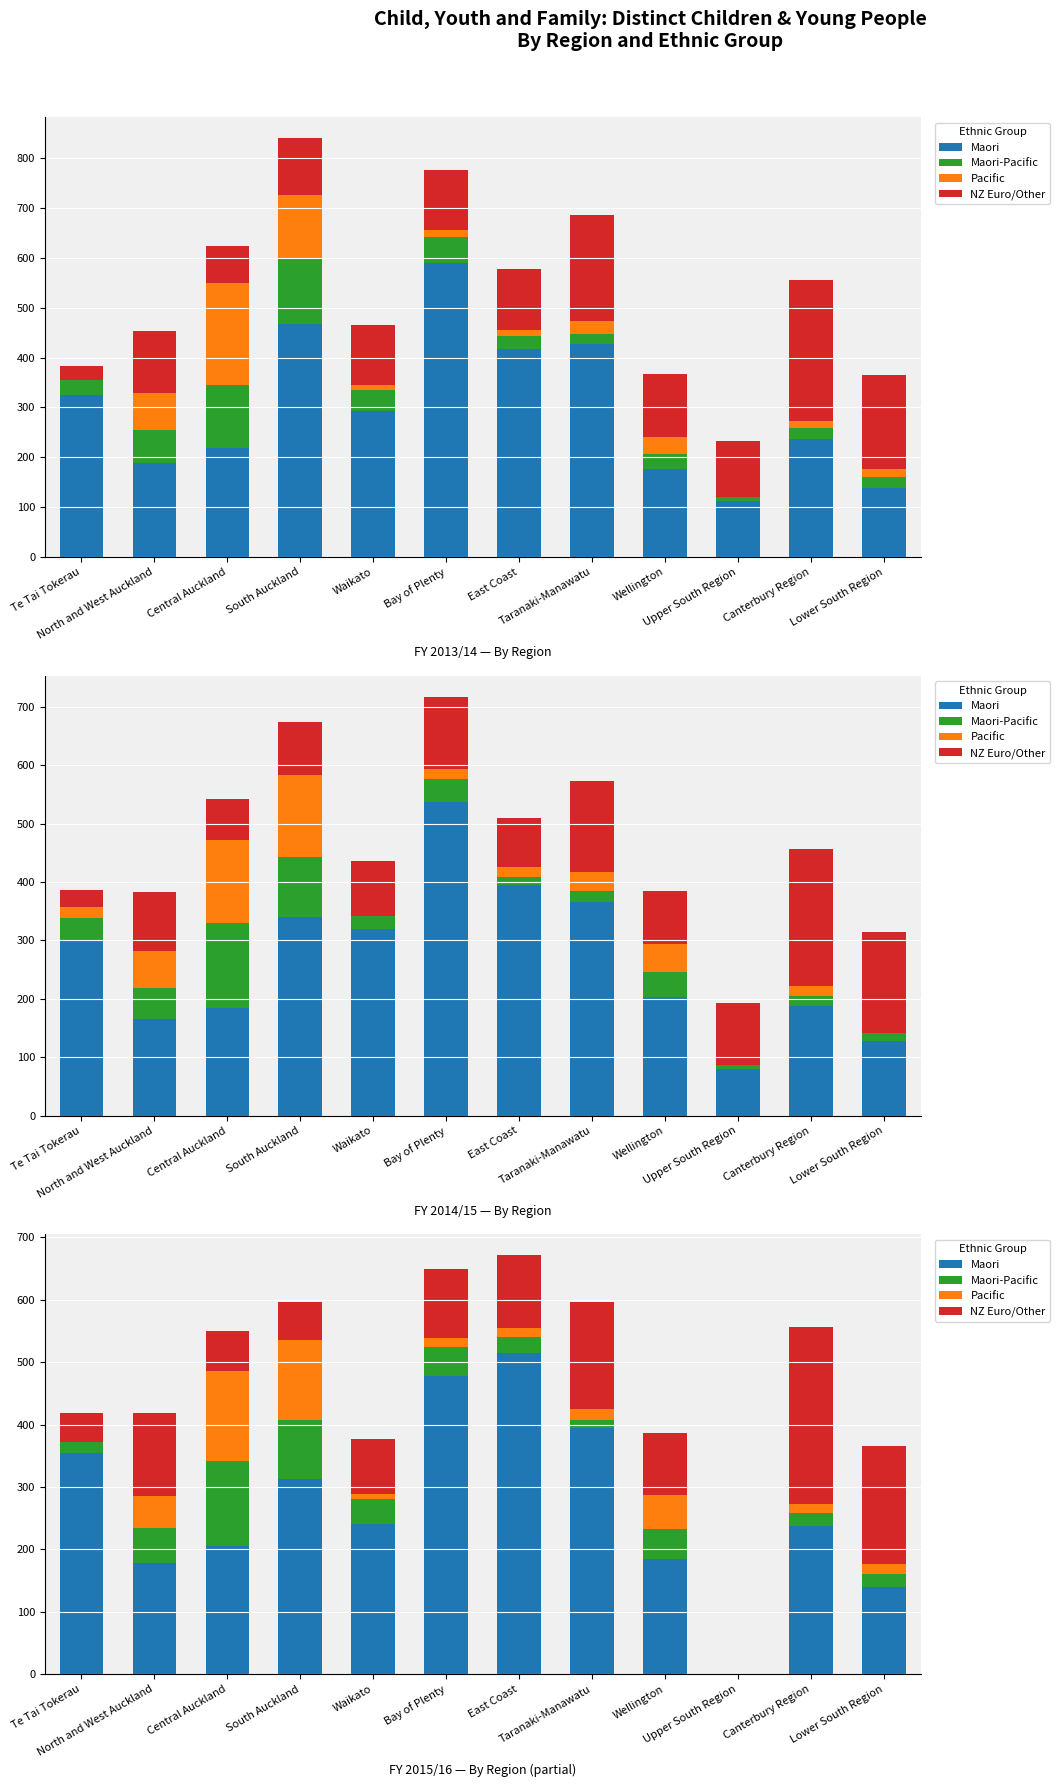

What is the sum of the Pacific values at Wellington and North and West Auckland?

105